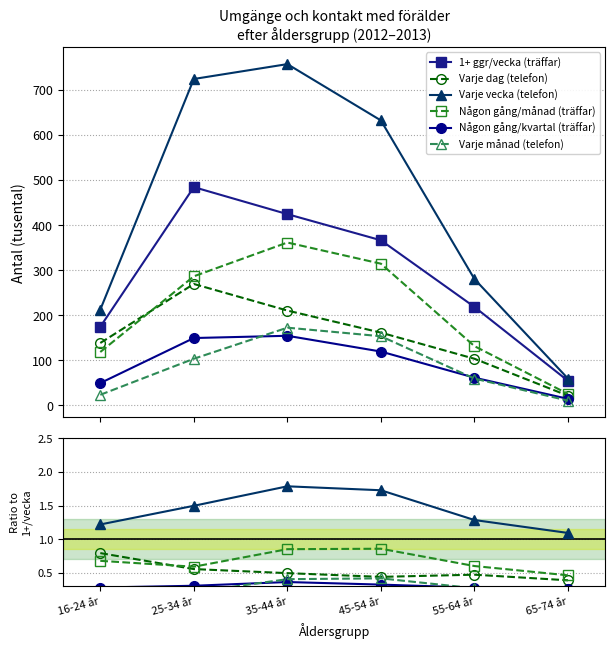

True or false: Varje dag (telefon) and Varje vecka (telefon) cross at least once.

False